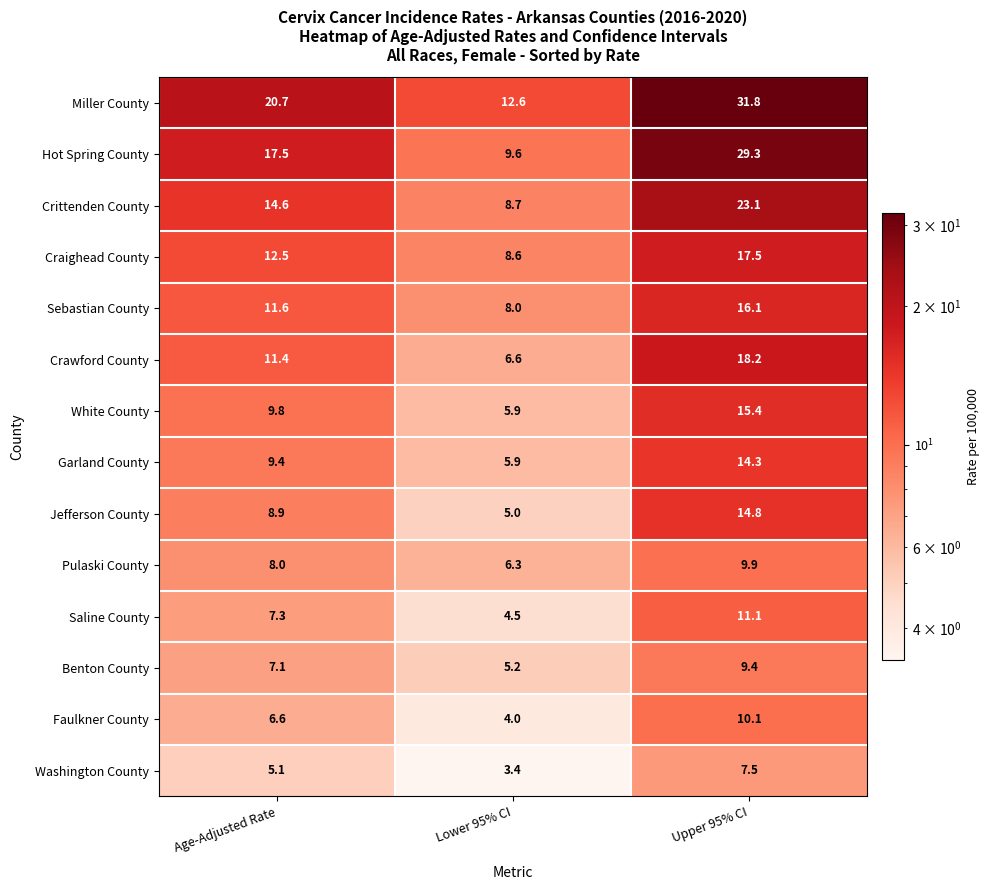

Which label corresponds to the largest value in the chart?

Upper 95% CI